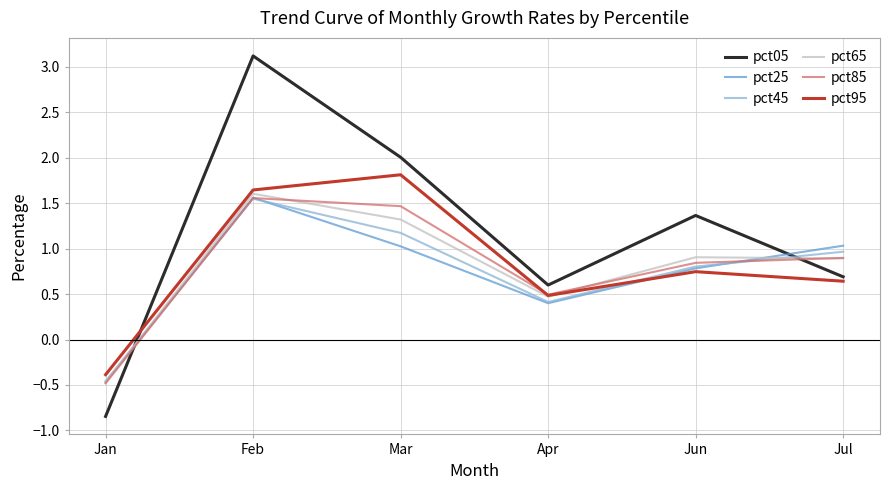

What is the difference between the pct25 values at Apr and Jun?

0.4